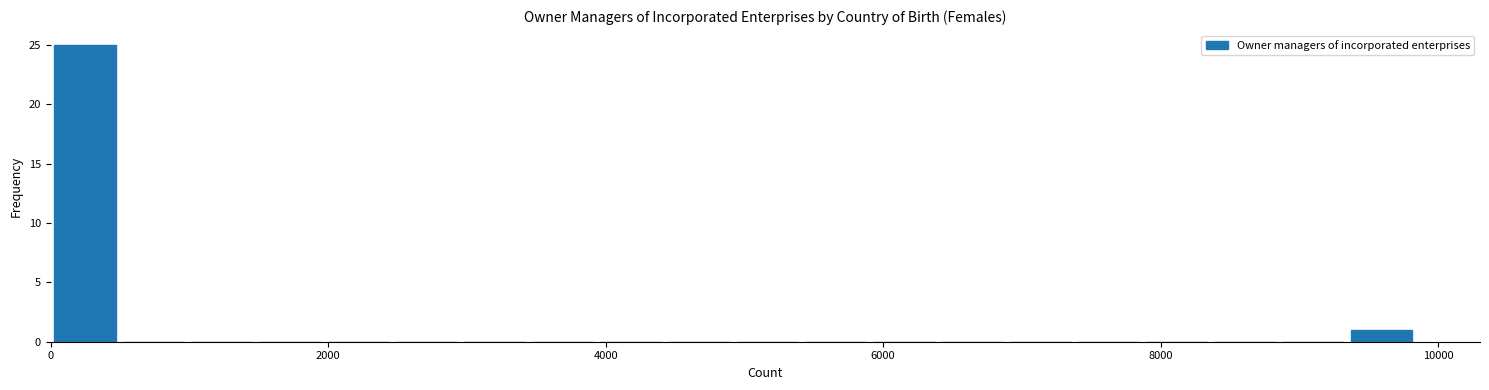

Read against the x-axis, roughly where is the centre of the tallest bar?

200